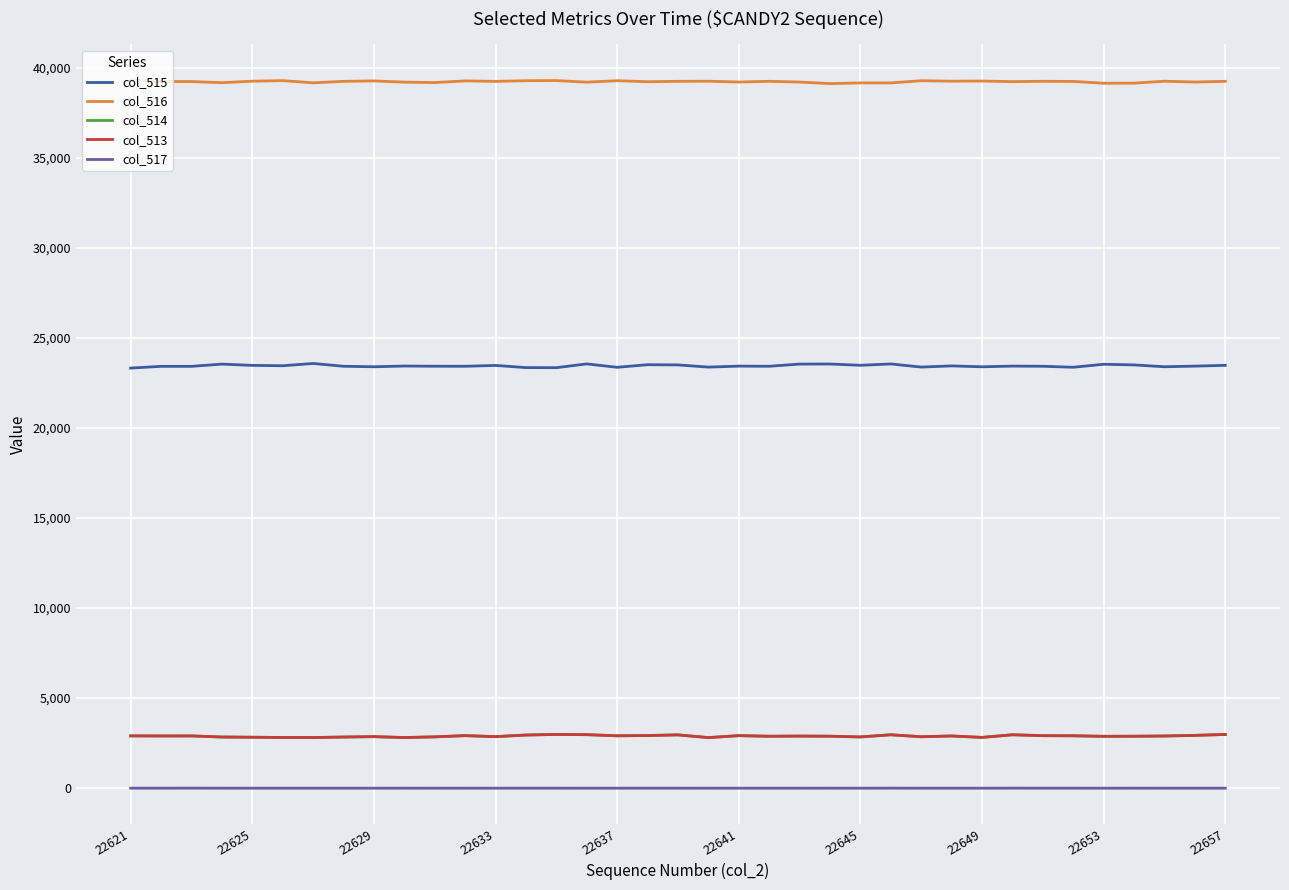

True or false: col_517 and col_513 cross at least once.

False